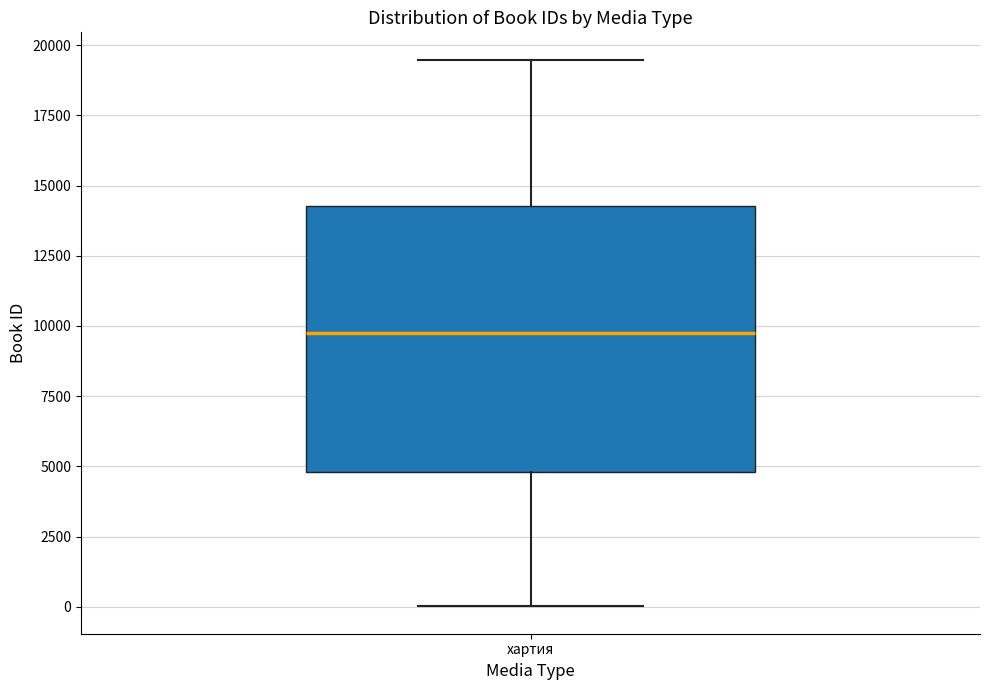

Transcribe this box plot: give where the median line is, the range the box spans, and where the two whiskers end, as read against the y-axis. The values are not printed on the chart, so give them approximately, as read against the axis.

median 10000, box 5000 to 14500, whiskers 0 to 19500